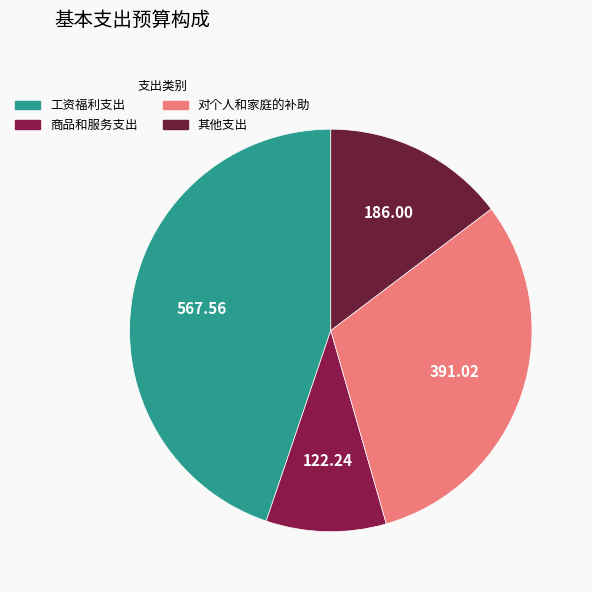

How many segments does this pie chart have?

4